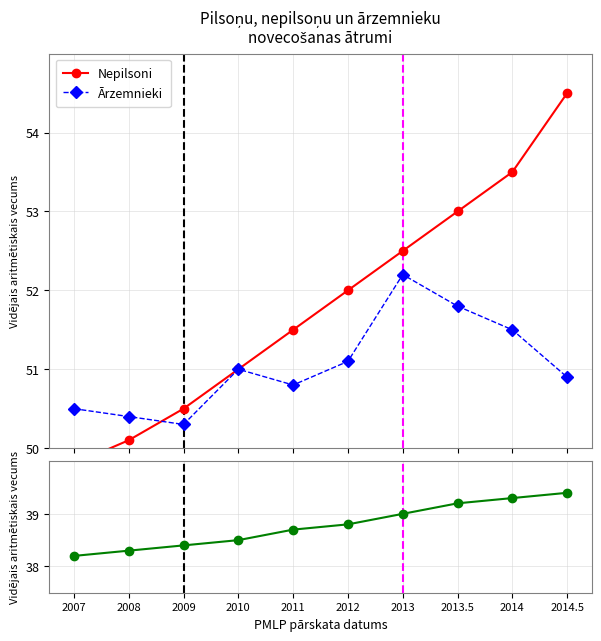

At which category does the chart reach its minimum across all series?

2007